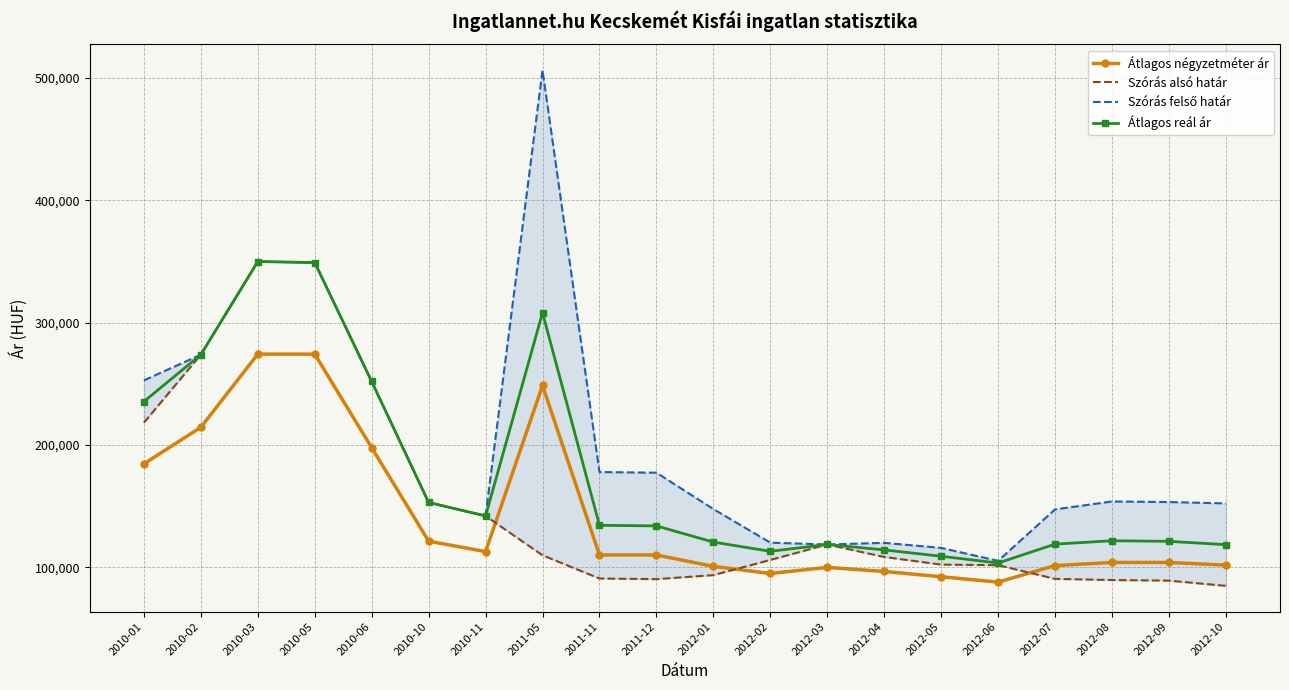

Rank the series by their average value, from highest to lowest.

Szórás felső határ, Átlagos reál ár, Szórás alsó határ, Átlagos négyzetméter ár